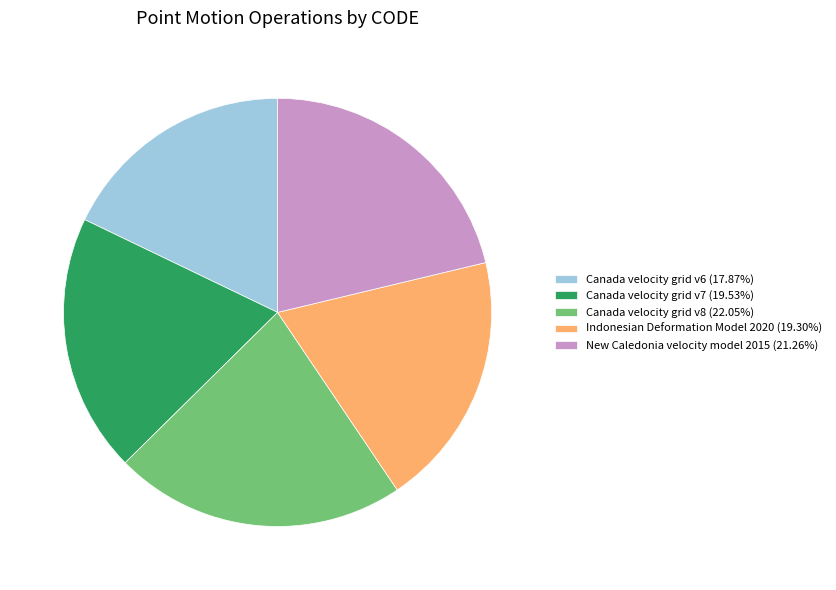

The Canada velocity grid v7 slice represents 20% of the pie. True or false?

True